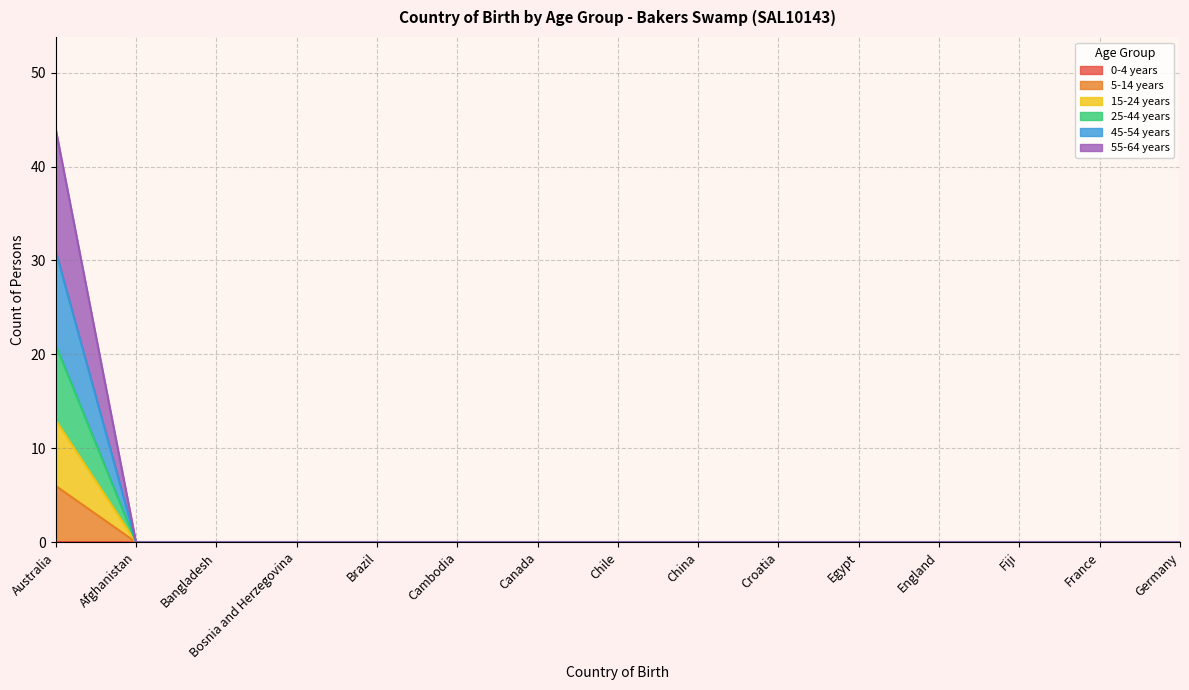

At which category does the chart reach its peak across all series?

Australia